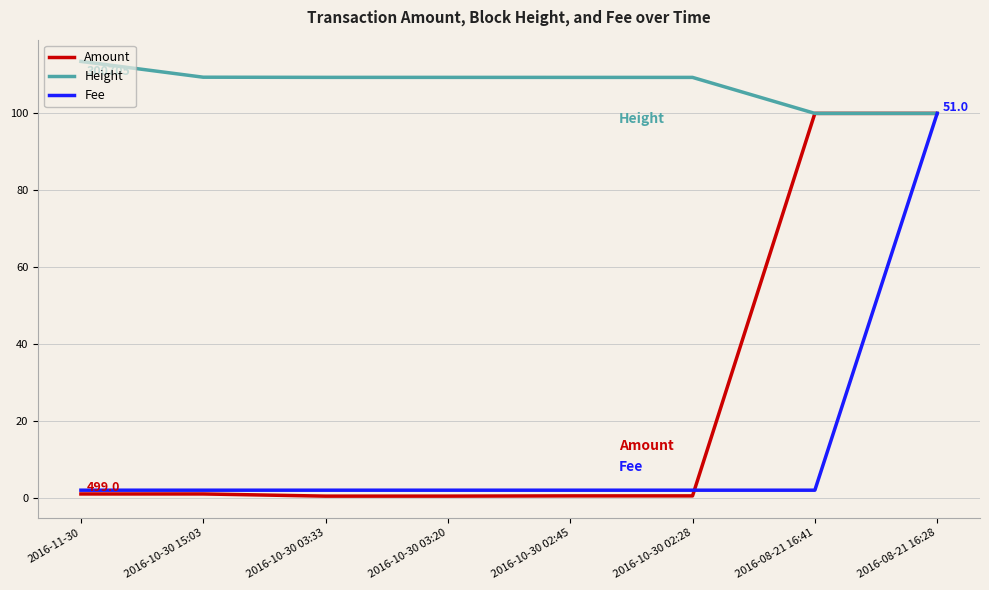

How many lines are shown in the chart?

3